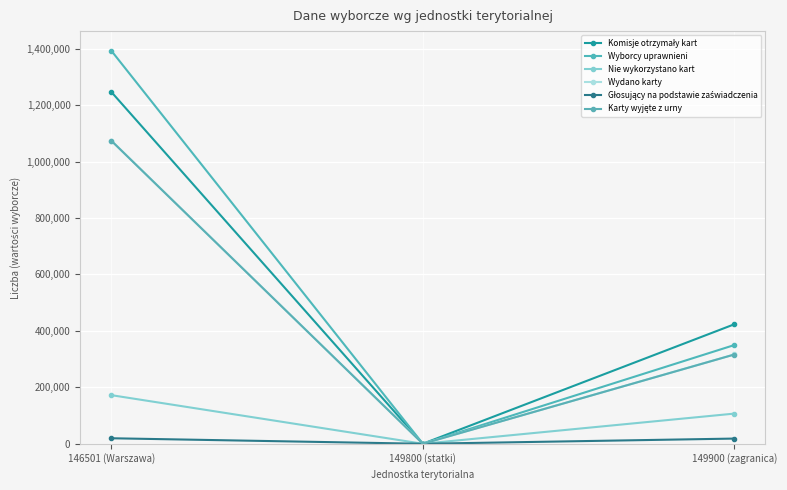

Count the number of categories in the chart.

3